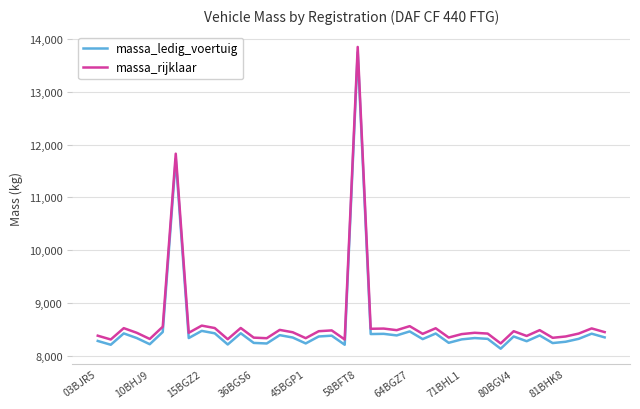

True or false: massa_rijklaar and massa_ledig_voertuig intersect in this chart.

False